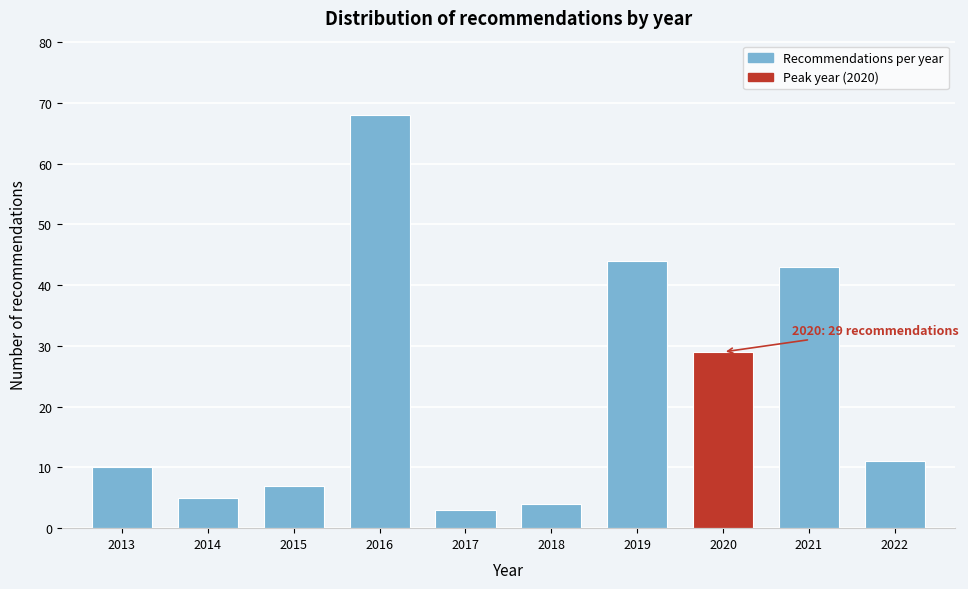

Reading left to right, list all the values displayed in this chart.

2013=10	2014=5	2015=7	2016=68	2017=3	2018=4	2019=44	2020=29	2021=43	2022=11